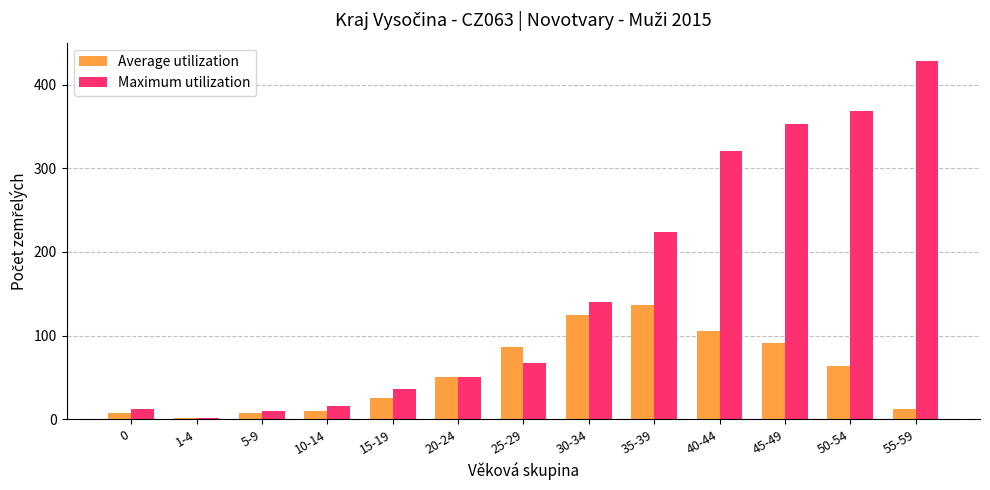

How many categories are shown in the chart?

13